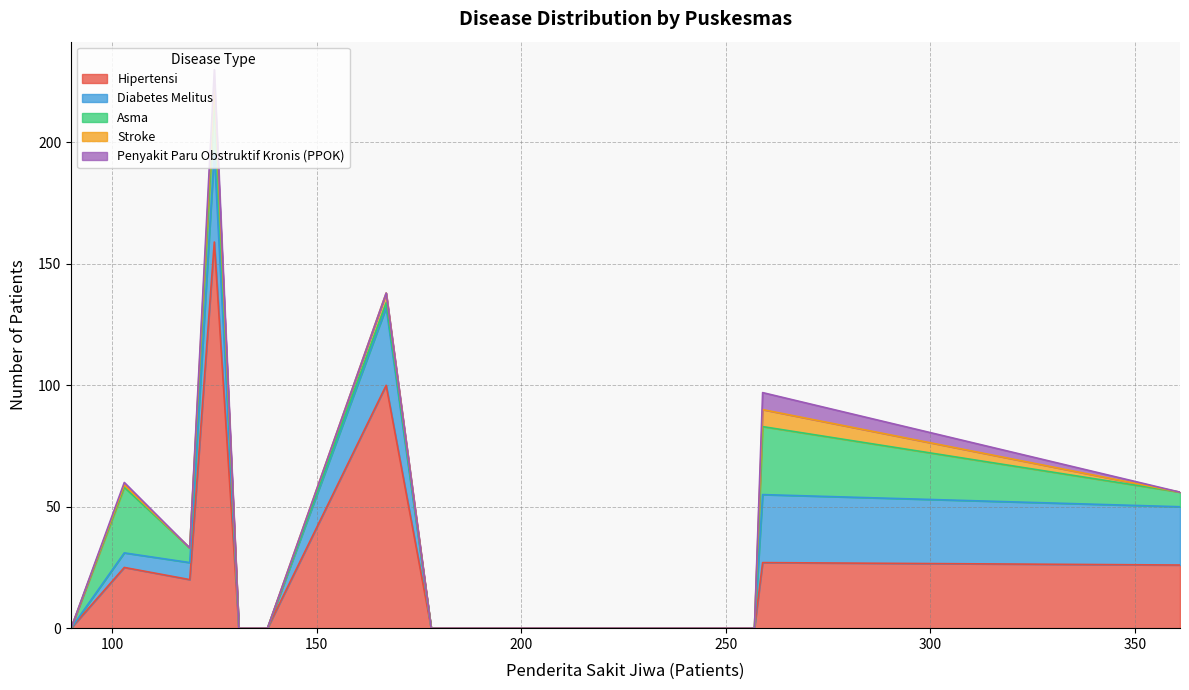

How many lines are shown in the chart?

5